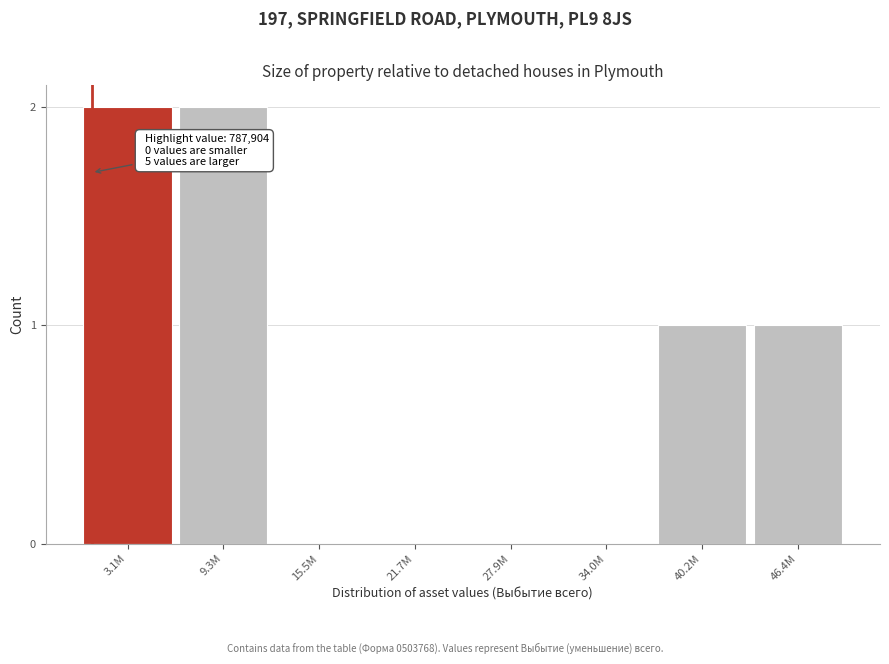

Reading left to right, extract all data points from this chart.

3.1M=2	9.3M=2	15.5M=0	21.7M=0	27.9M=0	34.0M=0	40.2M=1	46.4M=1